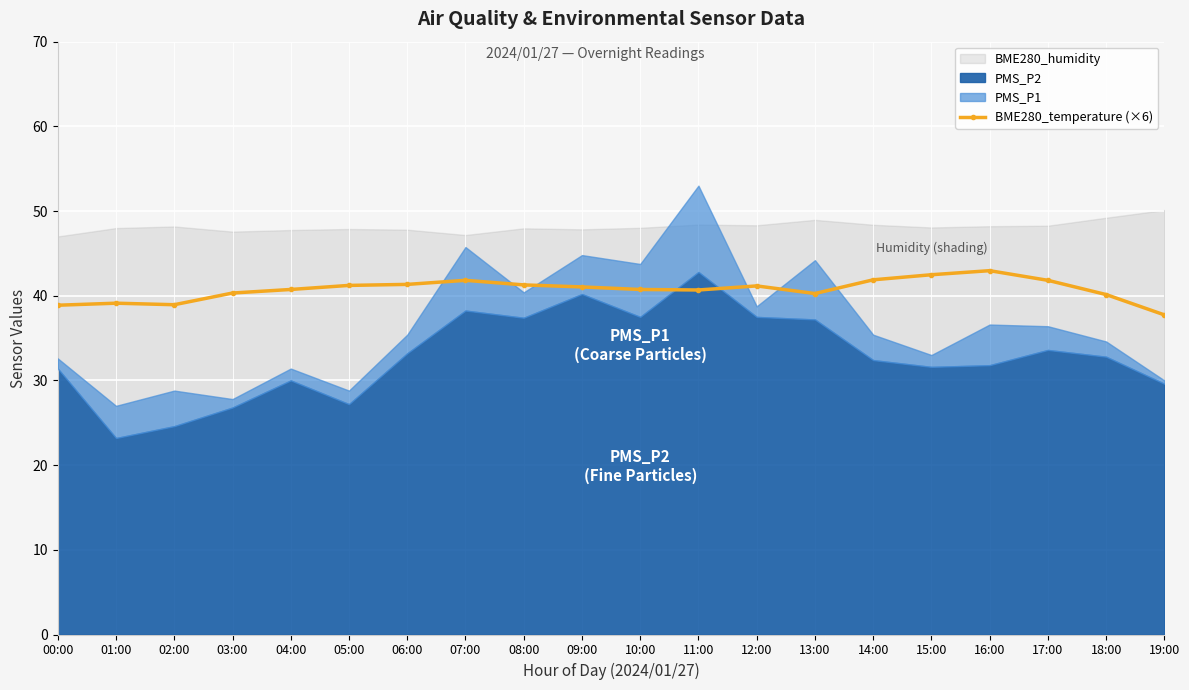

What is the average value?

40.7